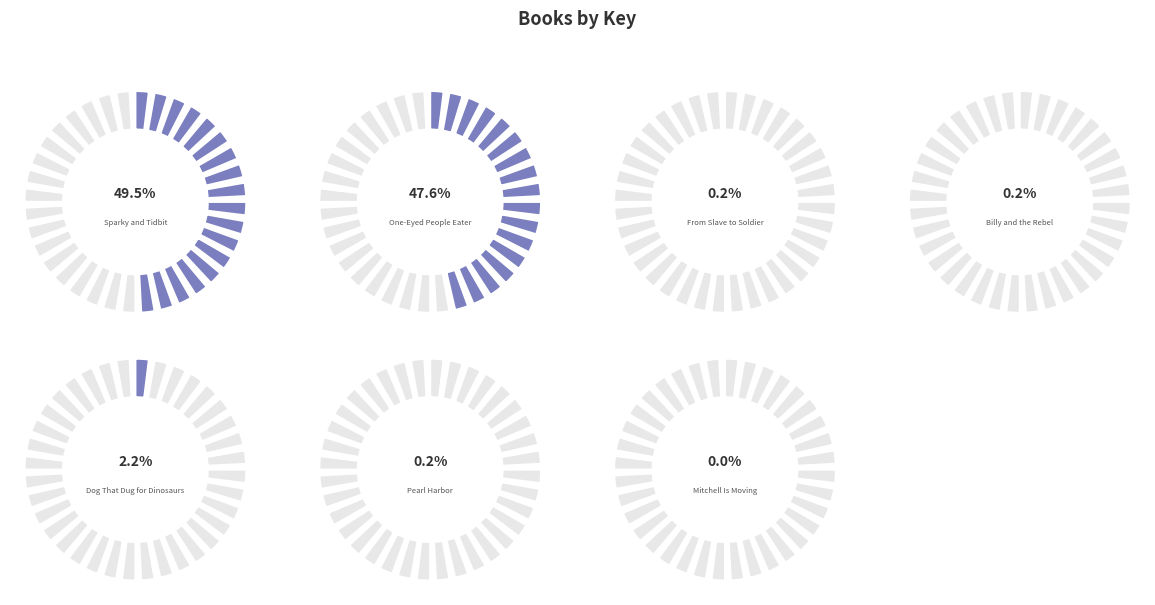

To the nearest percent, what percentage of the pie is Dog That Dug for Dinosaurs?

2%